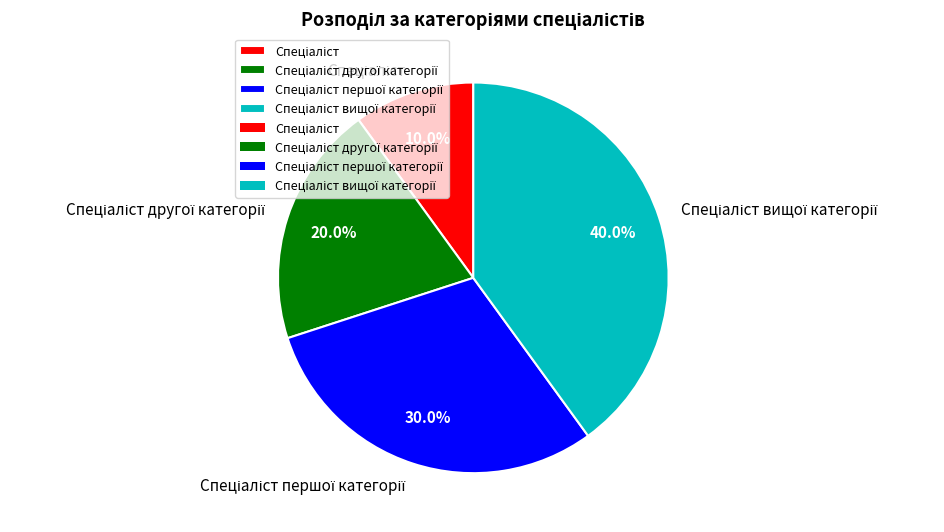

Is there any slice that represents more than half of the pie?

No